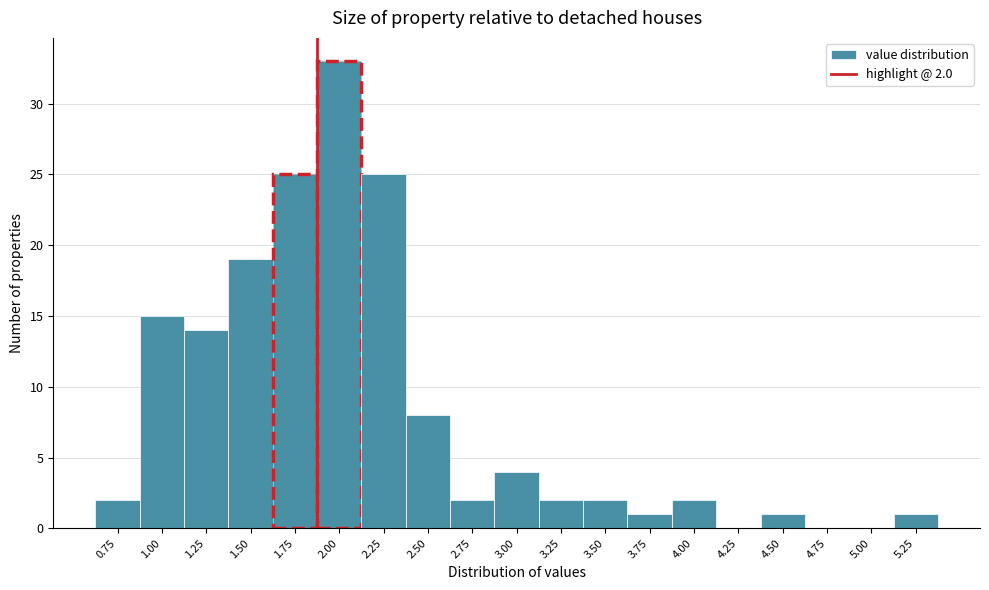

Reading left to right, transcribe all the data shown in this chart.

0.75=2	1.00=15	1.25=14	1.50=19	1.75=25	2.00=33	2.25=25	2.50=8	2.75=2	3.00=4	3.25=2	3.50=2	3.75=1	4.00=2	4.25=0	4.50=1	4.75=0	5.00=0	5.25=1